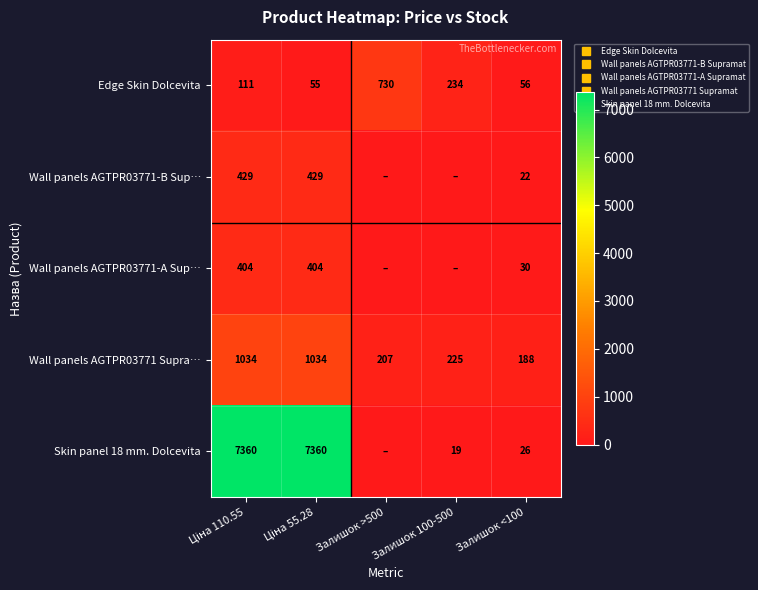

Which series has the largest total across all categories?

Skin panel 18 mm. Dolcevita